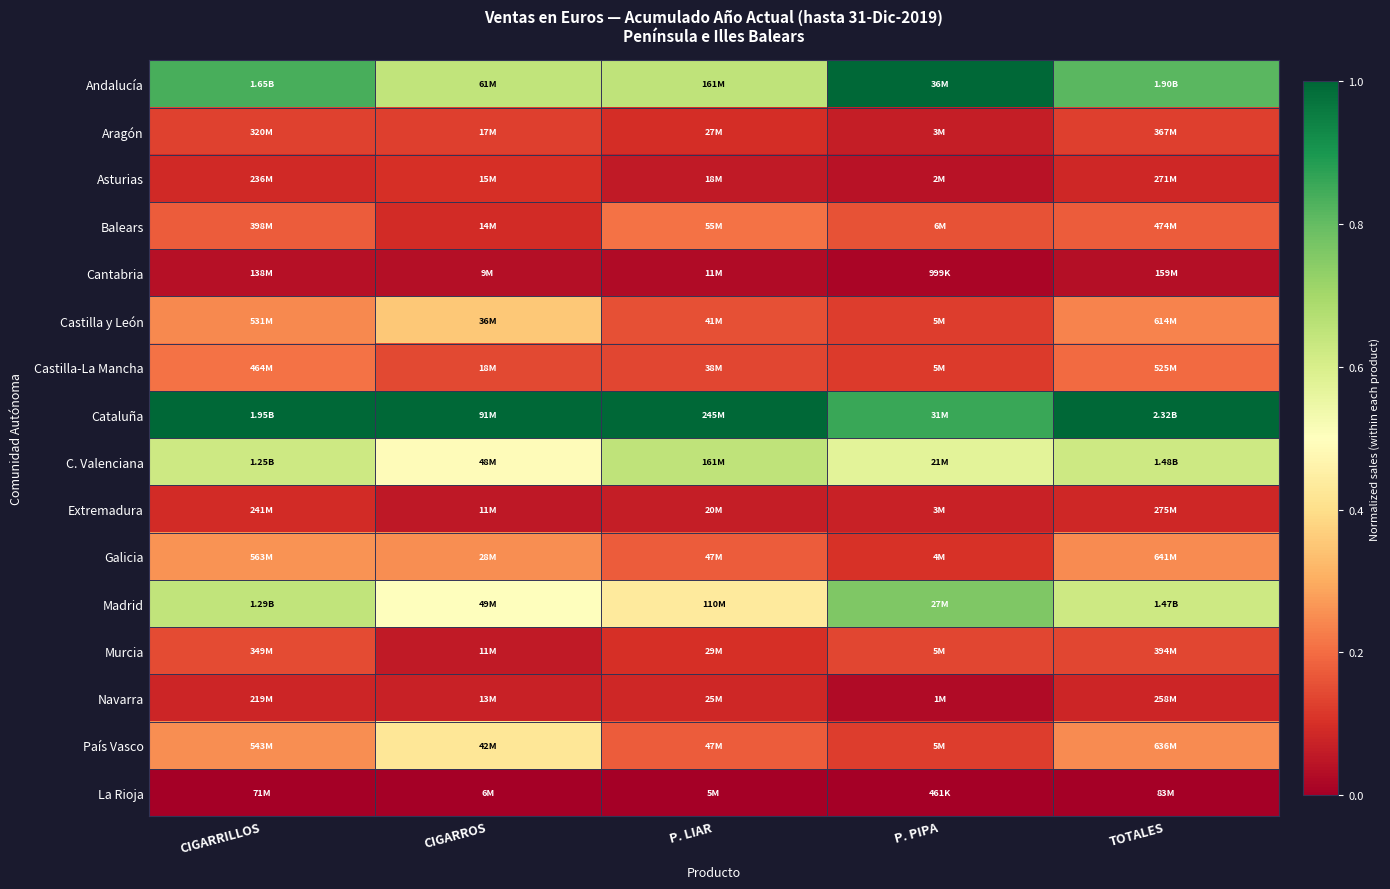

Which category has the highest value across all series?

P. PIPA